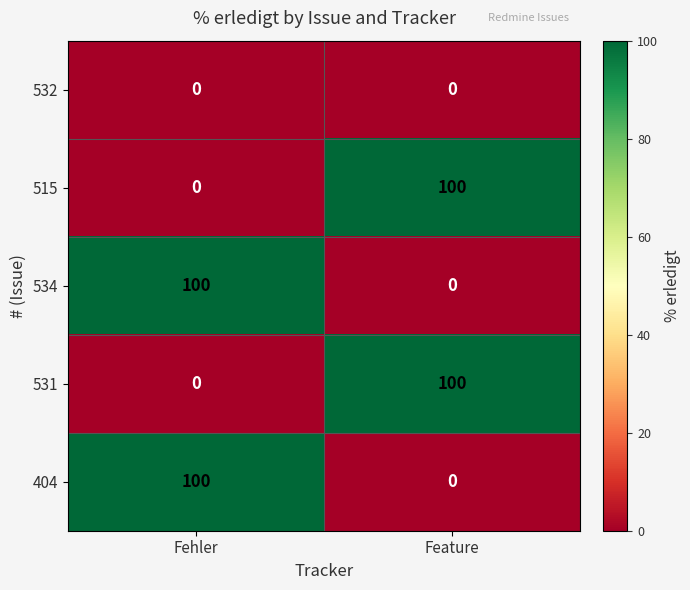

What is the total value across all series at Fehler?

200